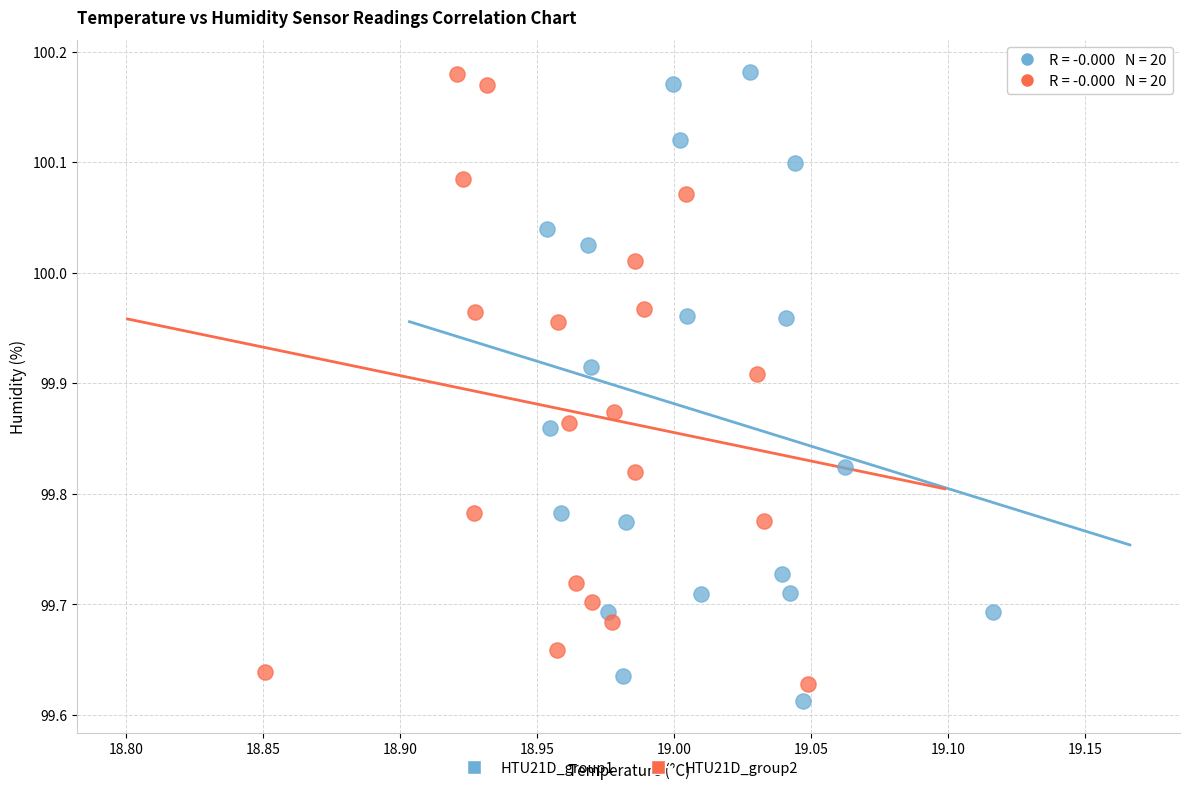

What are all the series names shown in the legend?

HTU21D_group1, HTU21D_group2